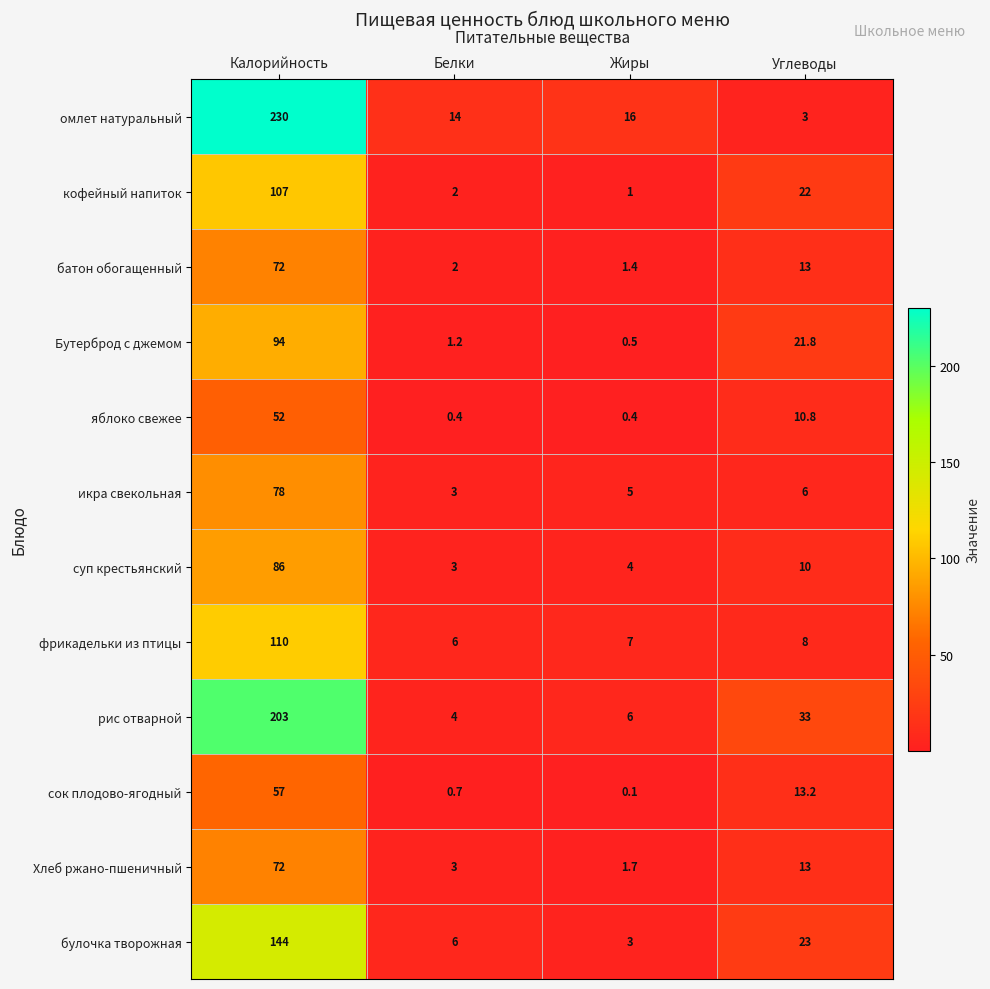

How many data points in суп крестьянский are less than 10?

2